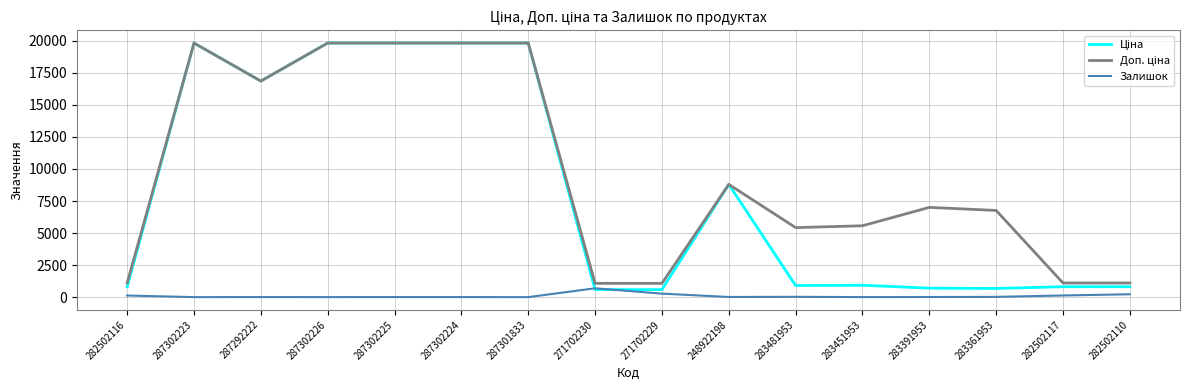

What is the maximum value shown in the chart?

19831.1